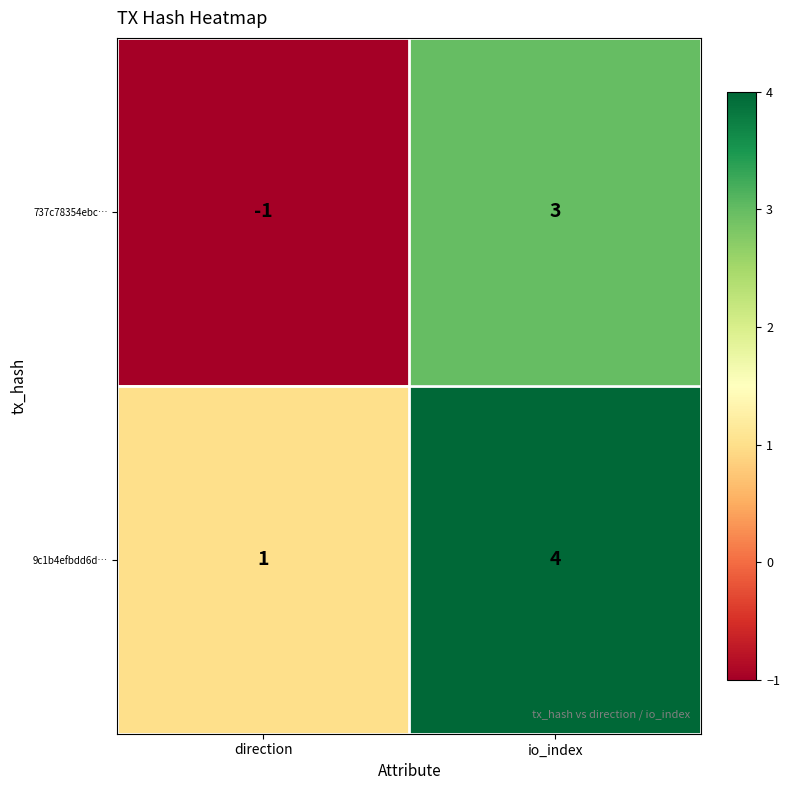

At which label does 9c1b4efbdd6d… reach its minimum?

direction